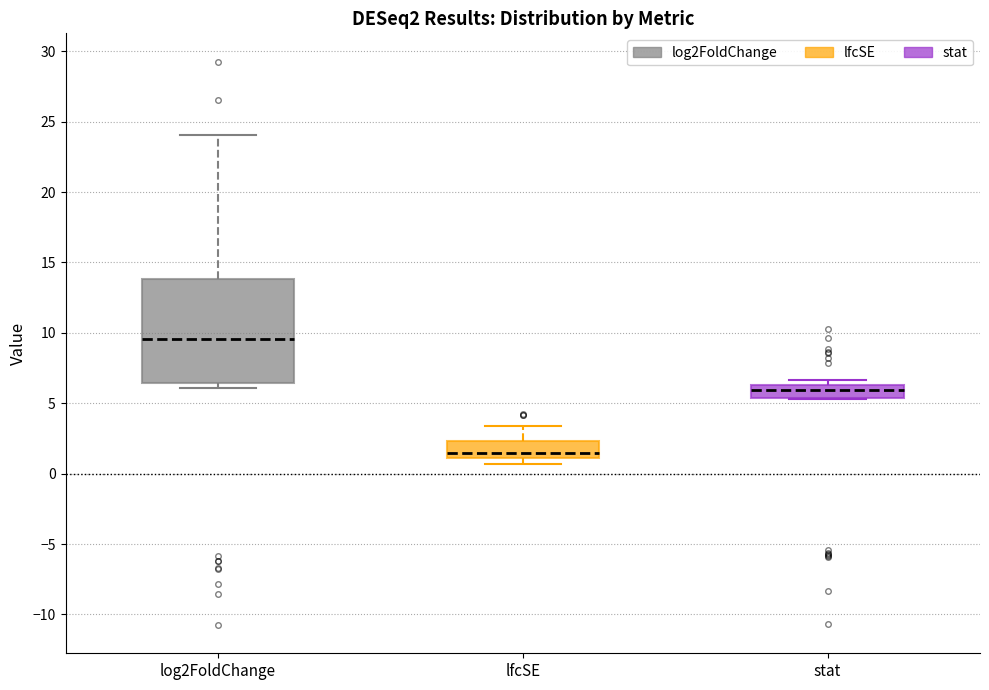

Where does the median line of the box for stat sit on the y-axis? The values are not printed on the chart, so give them approximately, as read against the axis.

6.0